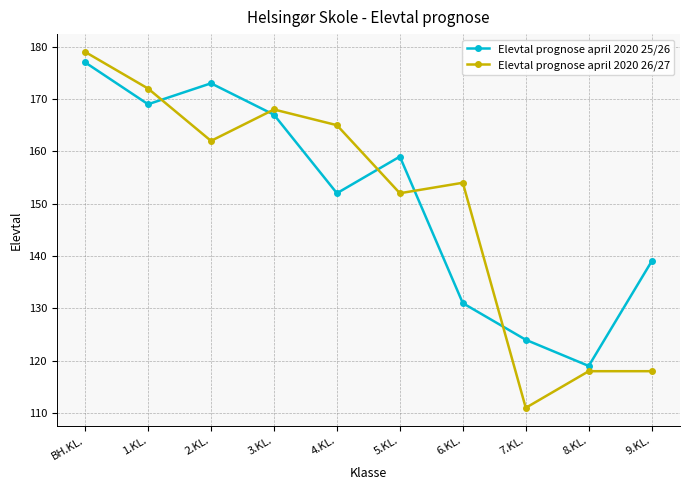

Which series has the widest spread of values?

Elevtal prognose april 2020 26/27